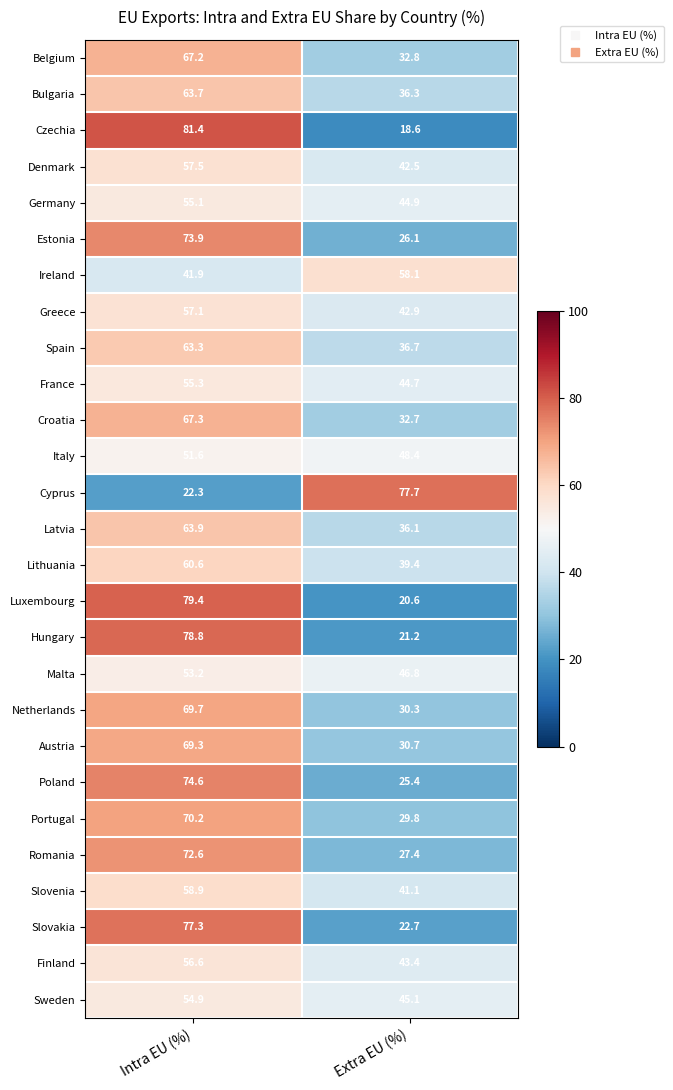

Read the Germany value at Extra EU (%).

44.9